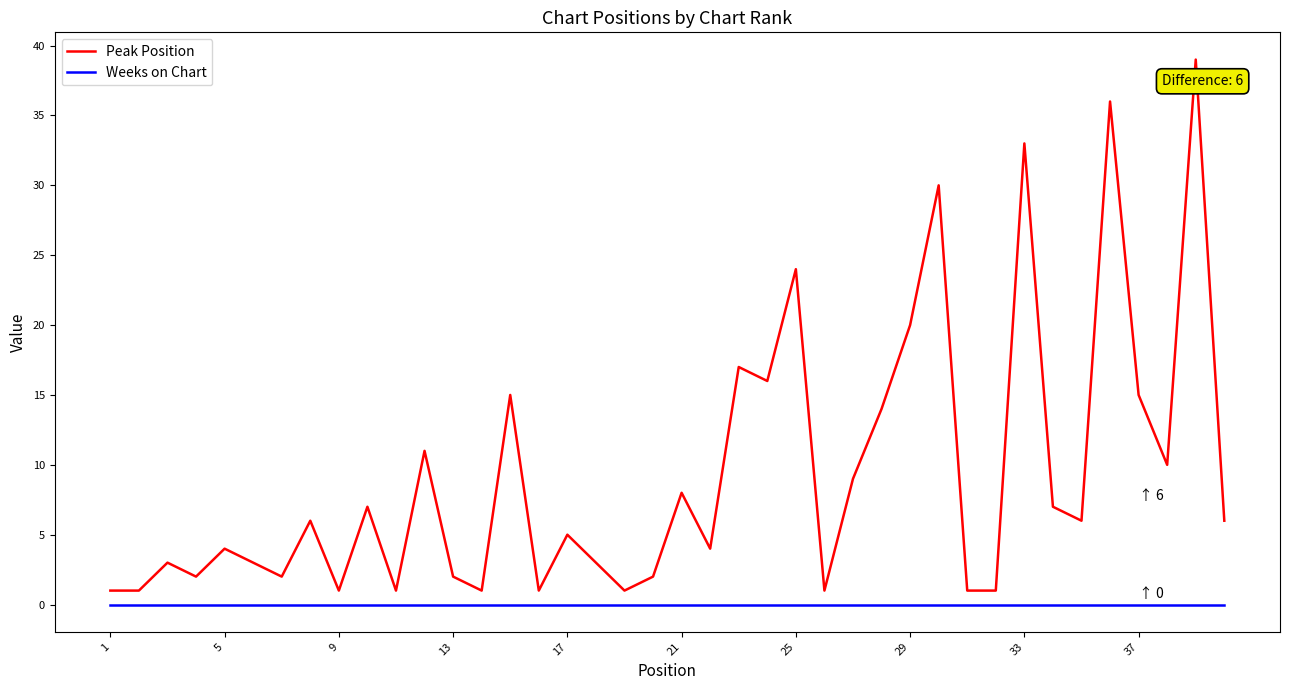

What is the greatest value displayed?

39